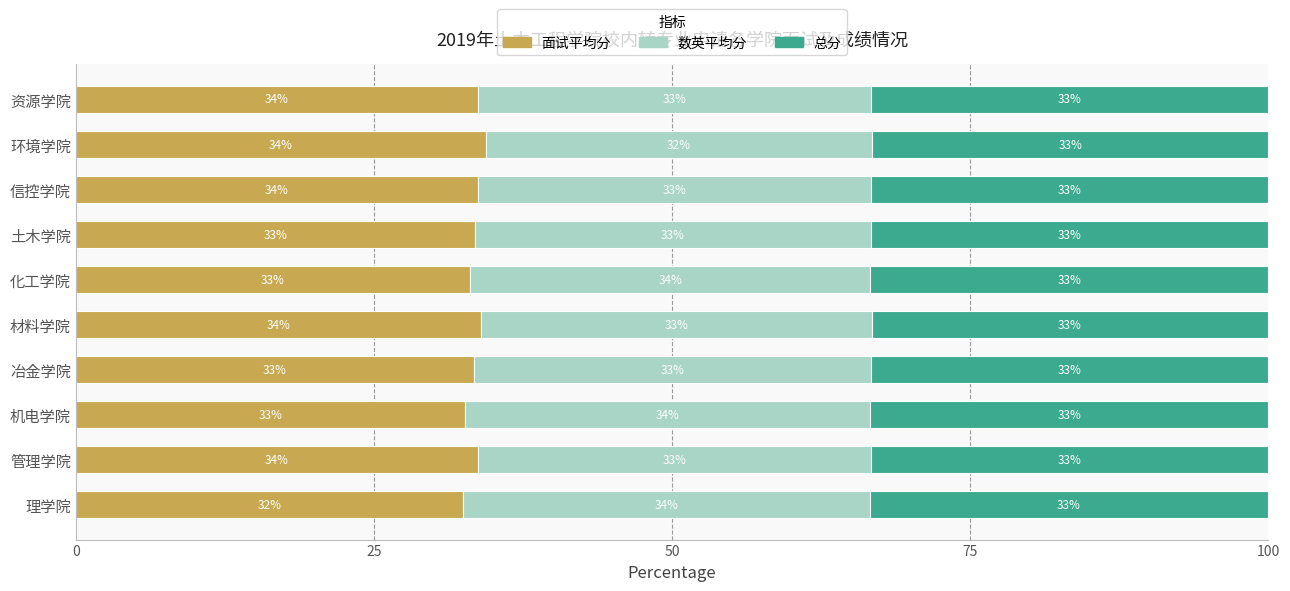

What is the total value across all series at 资源学院?

100.0